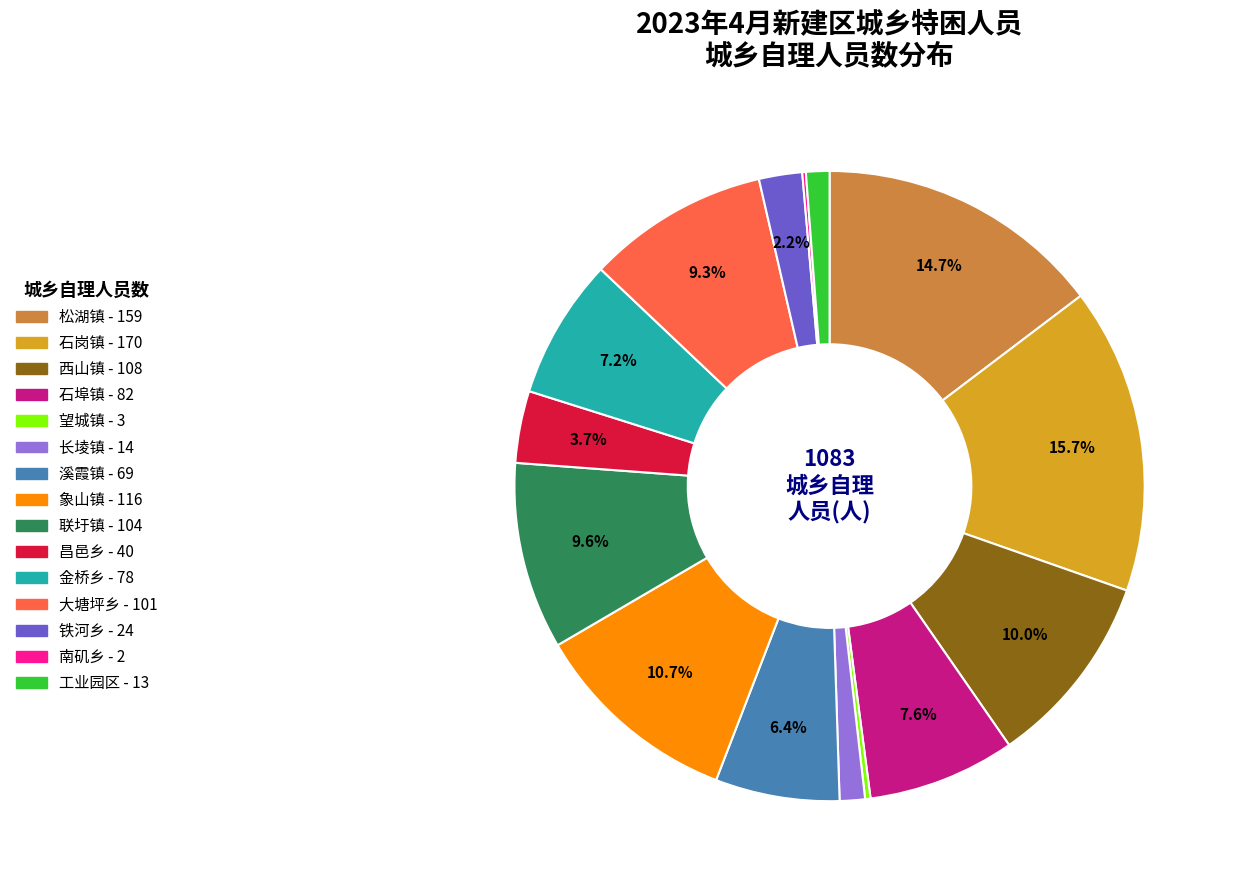

What is the largest slice in the pie chart?

石岗镇